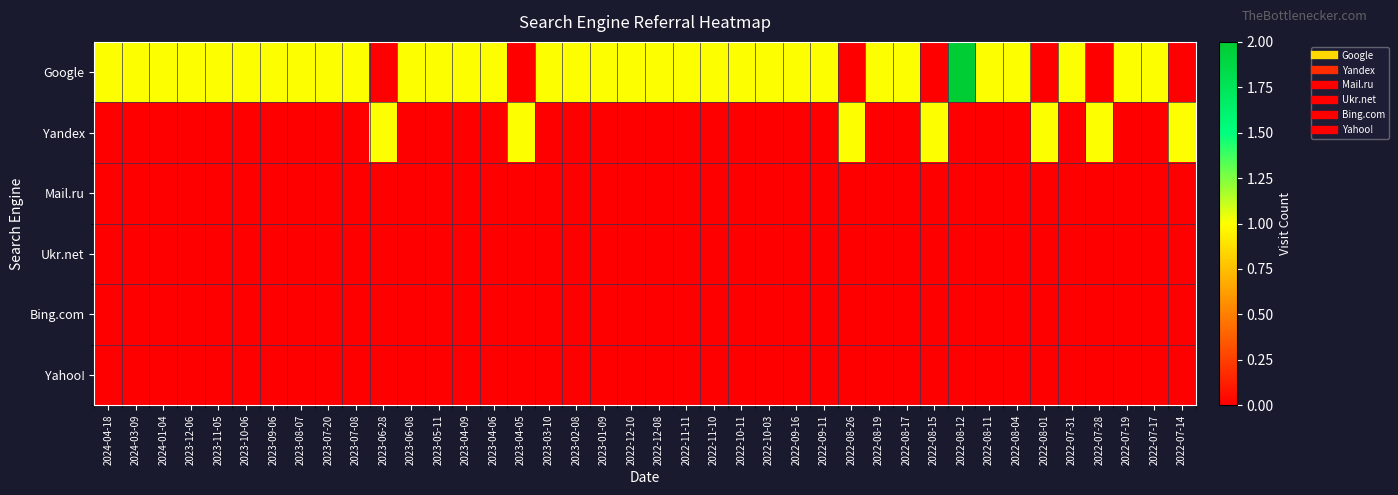

How many distinct data groups are displayed?

6